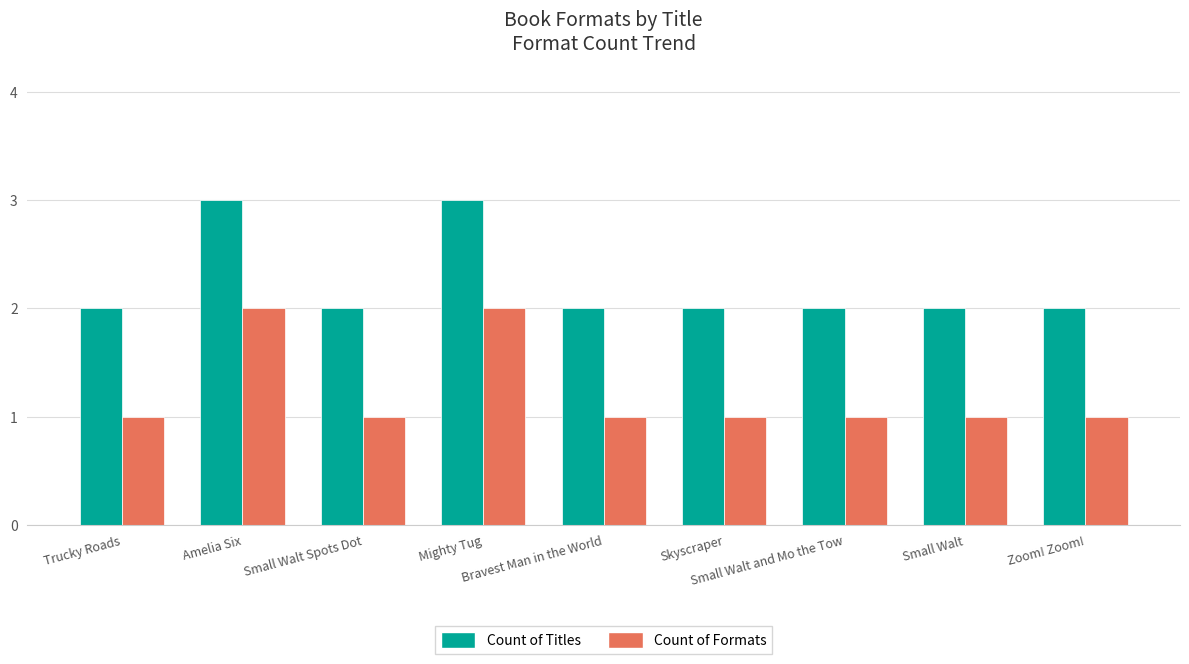

Count the number of categories in the chart.

9